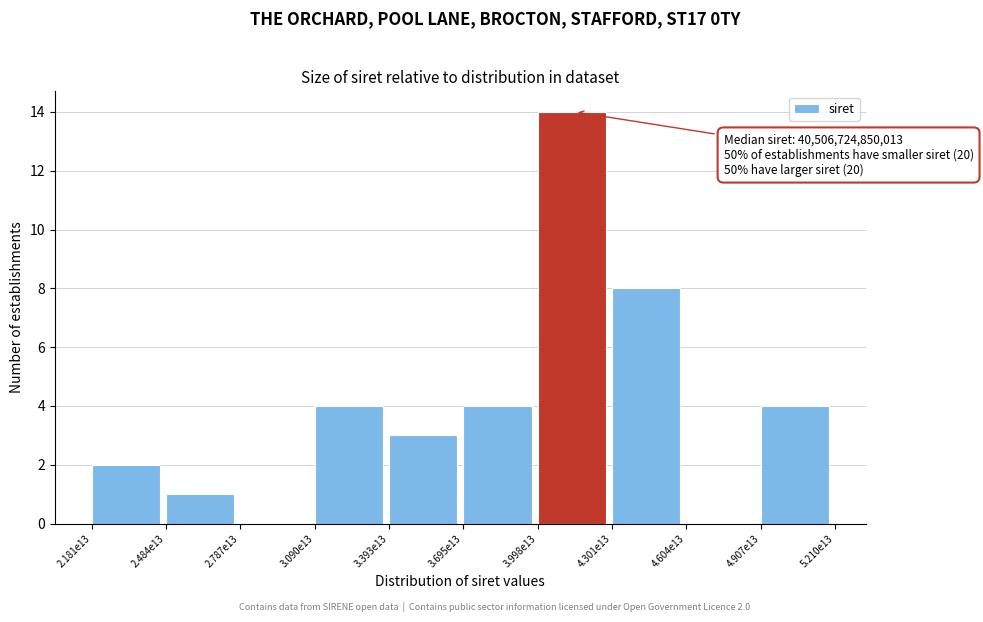

Reading left to right, extract all data points from this chart.

2.181e13=2	2.484e13=1	2.787e13=0	3.090e13=4	3.393e13=3	3.695e13=4	3.998e13=14	4.301e13=8	4.604e13=0	4.907e13=4